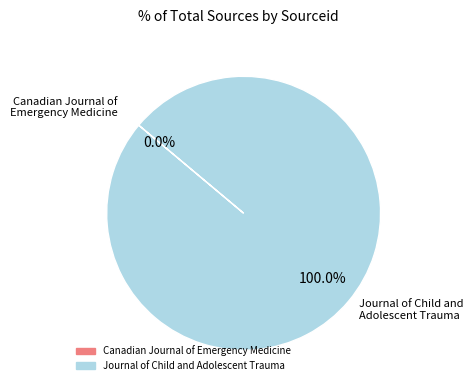

What is the largest slice in the pie chart?

Journal of Child and Adolescent Trauma